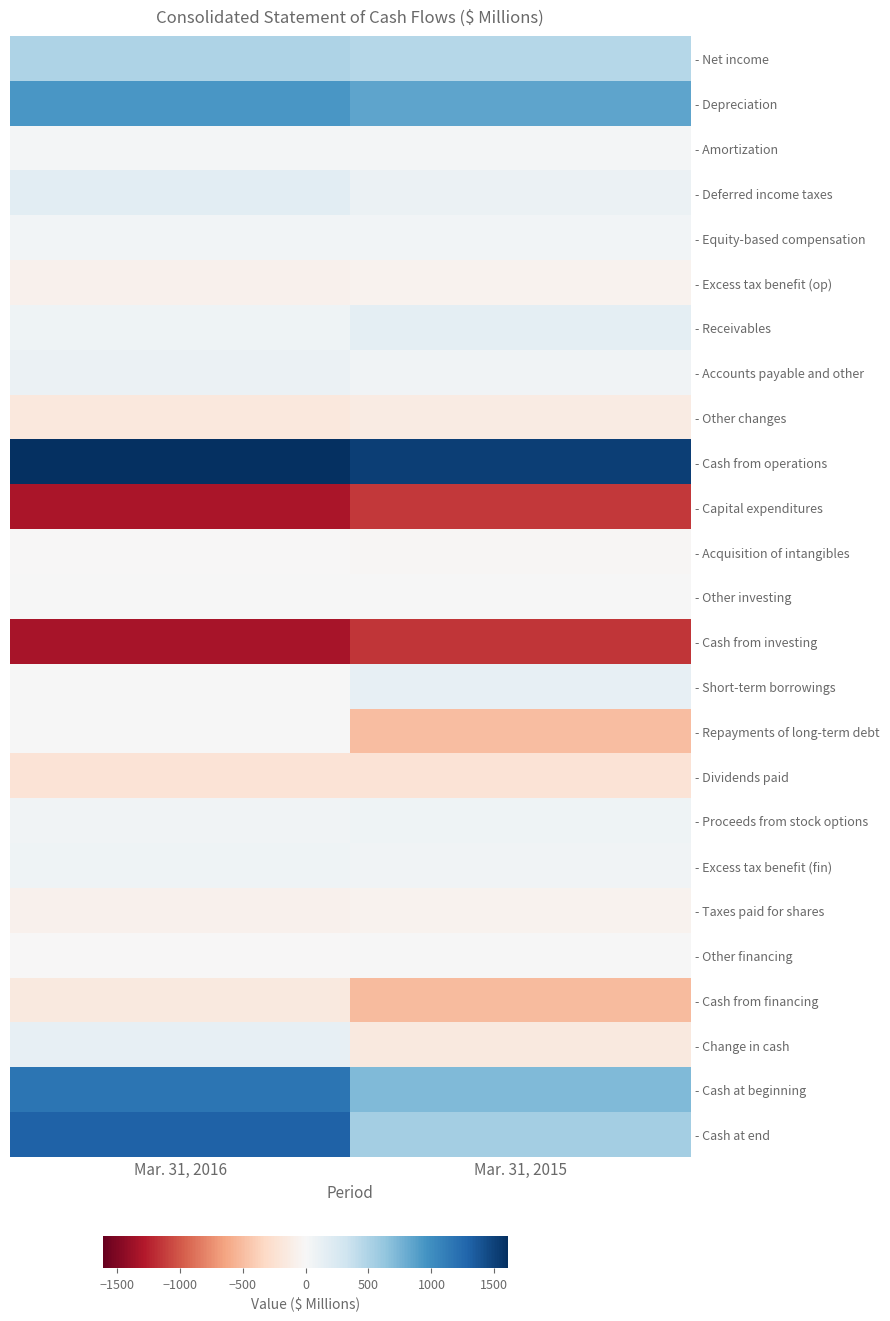

What is the difference between the maximum and minimum values in the - Excess tax benefit (fin) series?

12